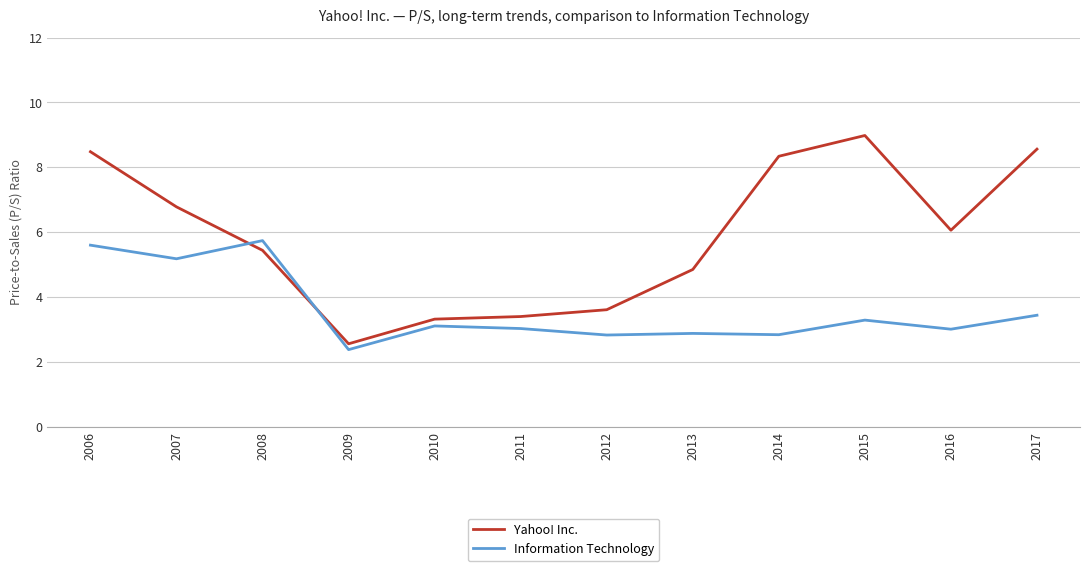

How many intersections are there between Information Technology and Yahoo! Inc.?

2